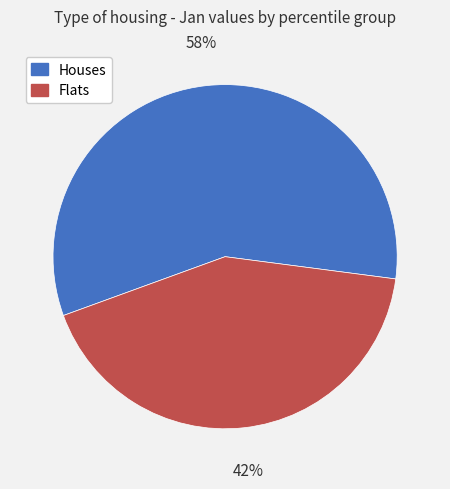

The Flats slice represents 57% of the pie. True or false?

False